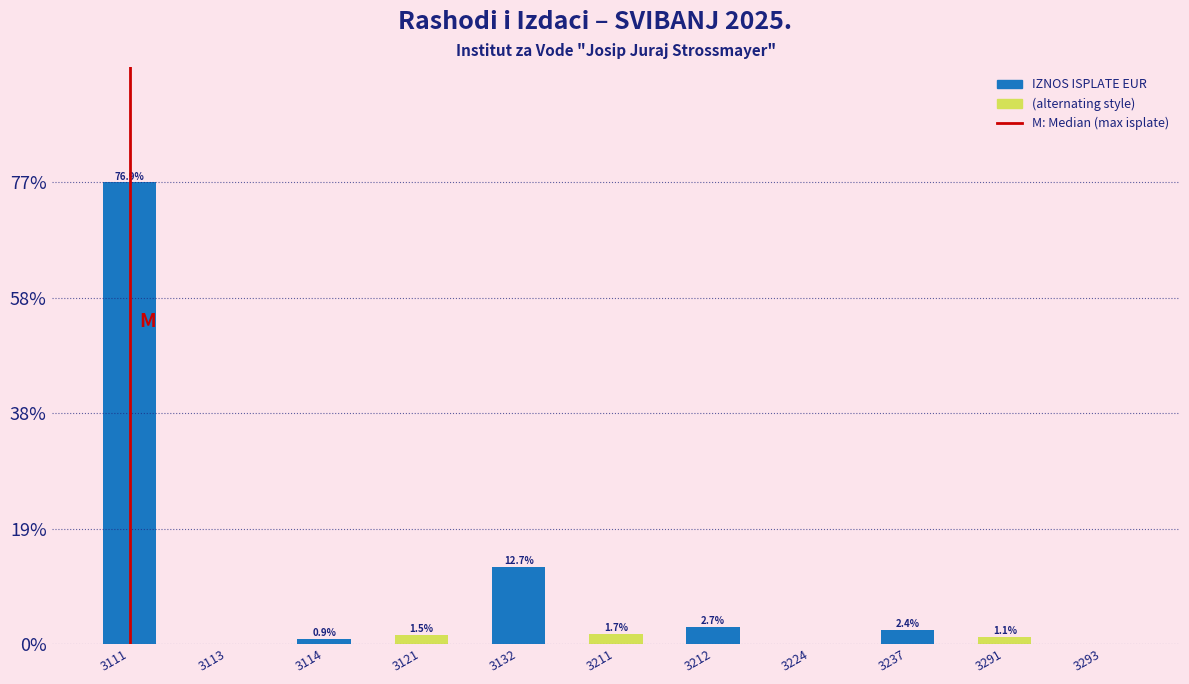

True or false: the data shows 4.1 at 3132.

False